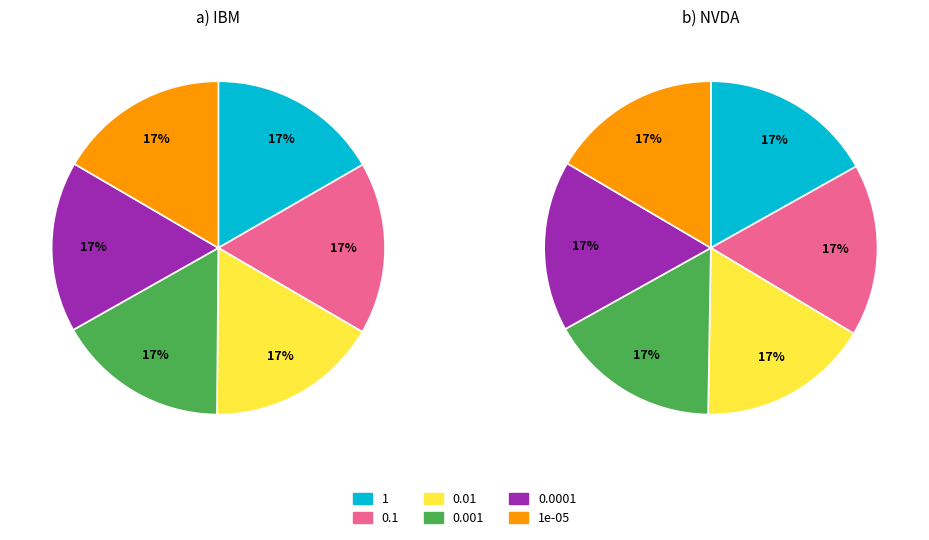

To the nearest percent, what is the average slice percentage?

17%